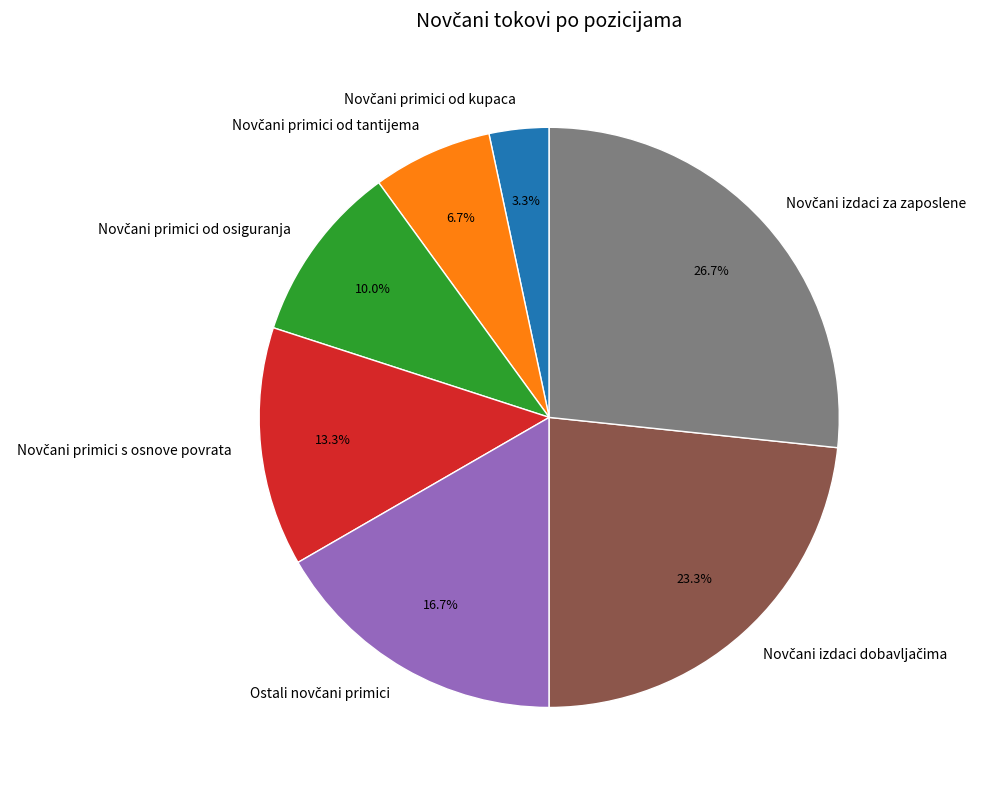

To the nearest percent, what is the difference between the largest and smallest slice percentages?

23%